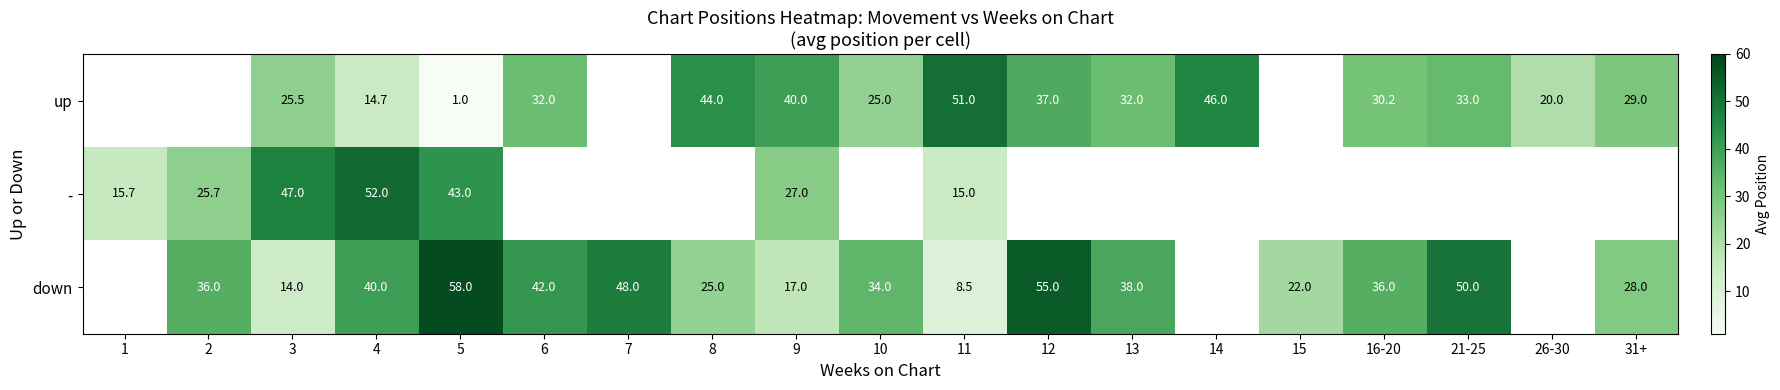

What is the difference between the down values at 4 and 15?

18.0